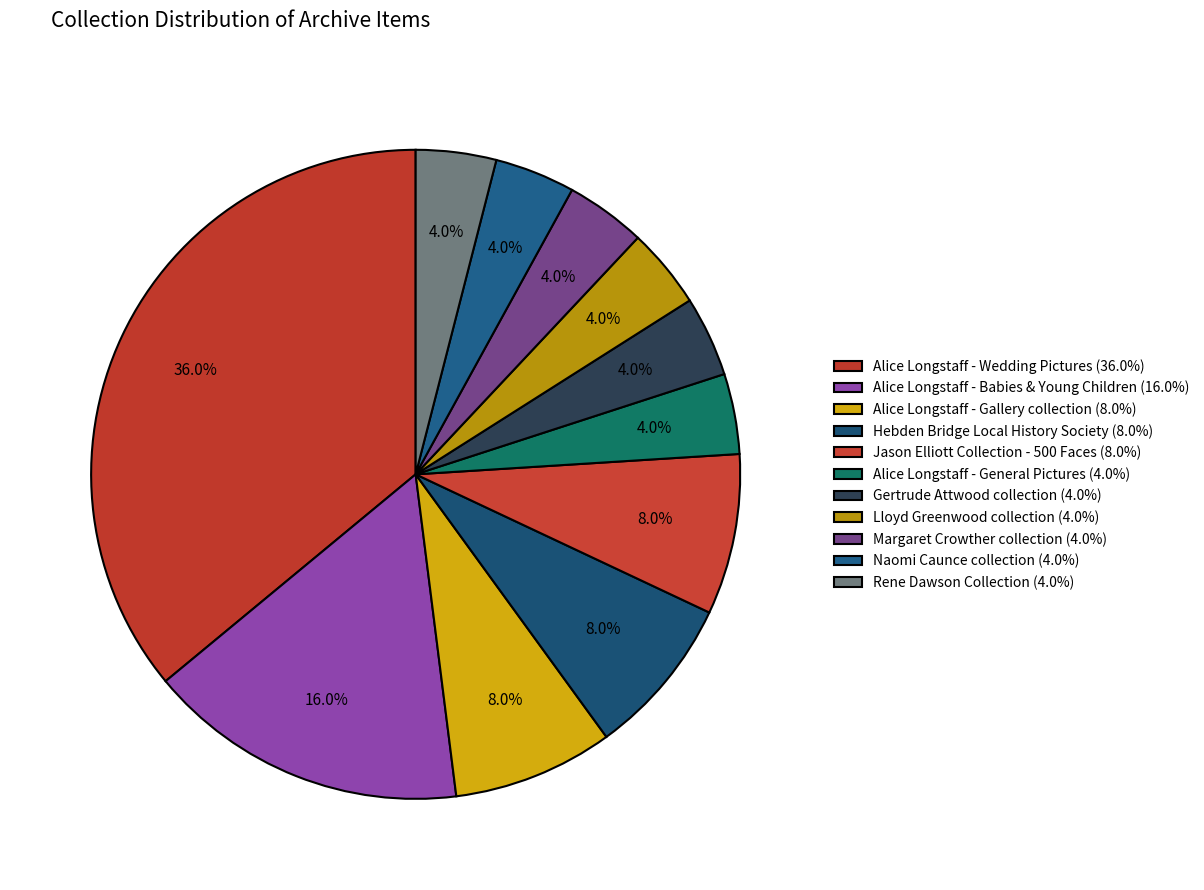

How many slices are in this pie chart?

11